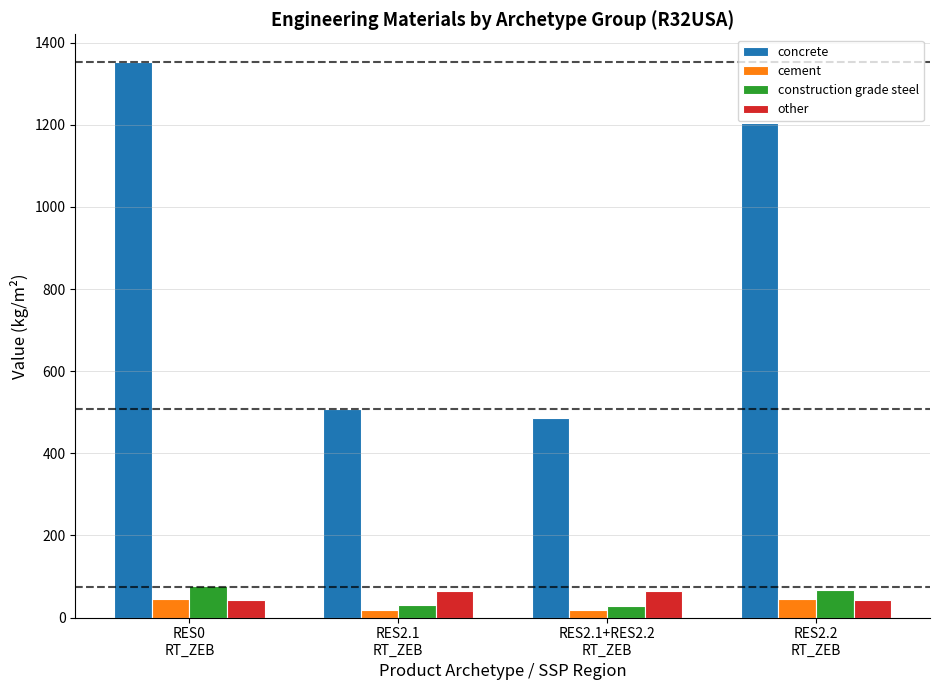

What is the average value of the cement series?

31.1